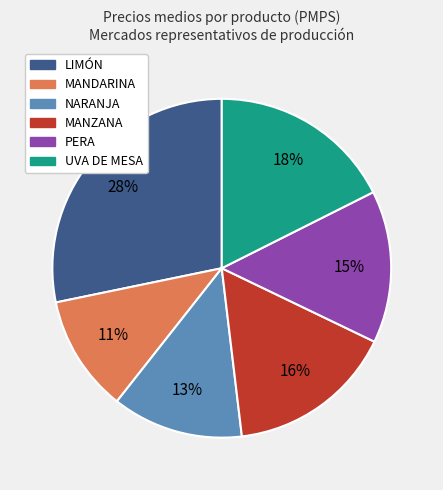

Approximately how many times larger is the value at PERA compared to LIMÓN?

0.5